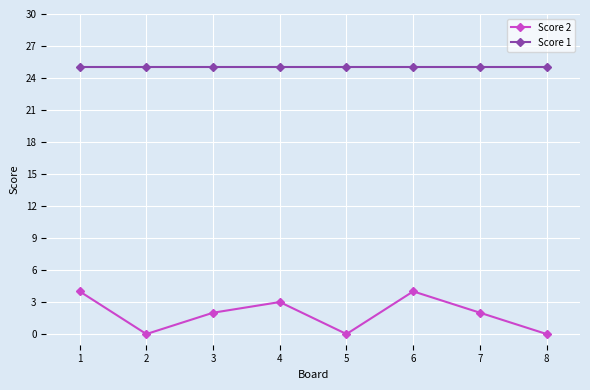

What is the sum of all Score 2 values?

15